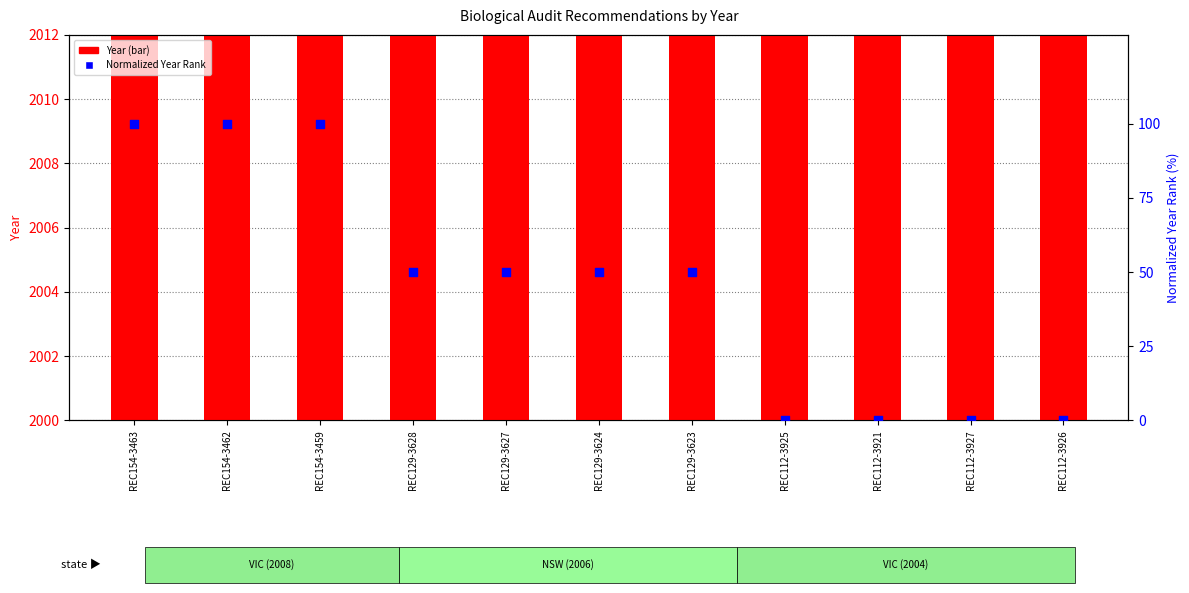

At which category is the sum across all series the highest?

REC154-3463